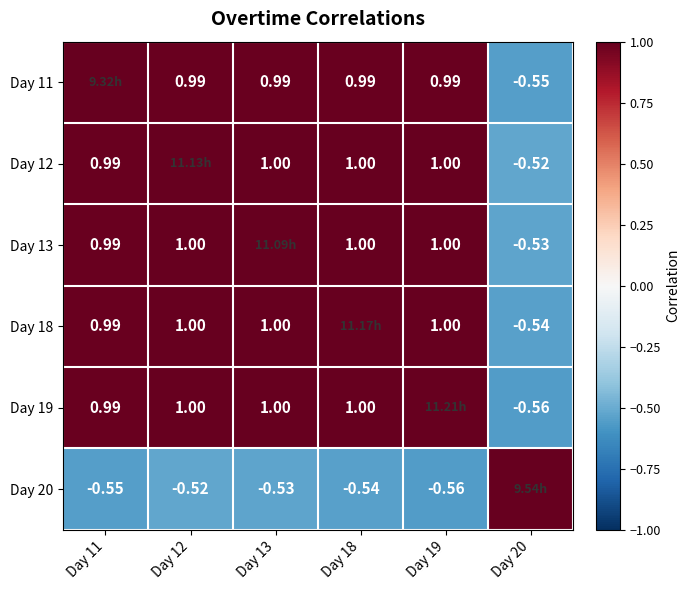

How many distinct data groups are displayed?

6